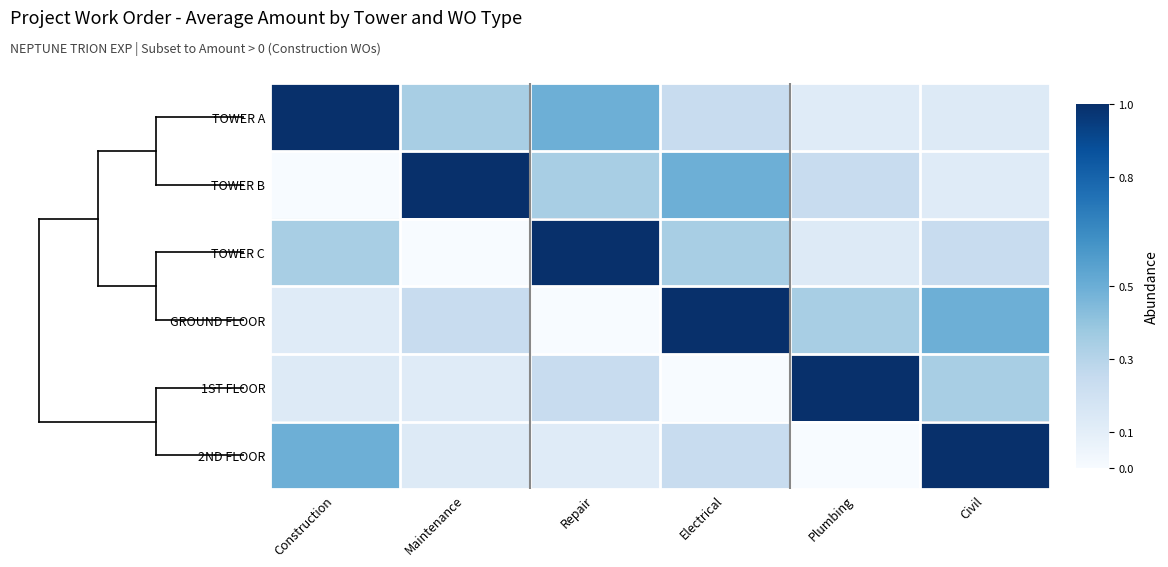

List the series in order of their peak value, lowest first.

TOWER A, TOWER B, TOWER C, GROUND FLOOR, 1ST FLOOR, 2ND FLOOR